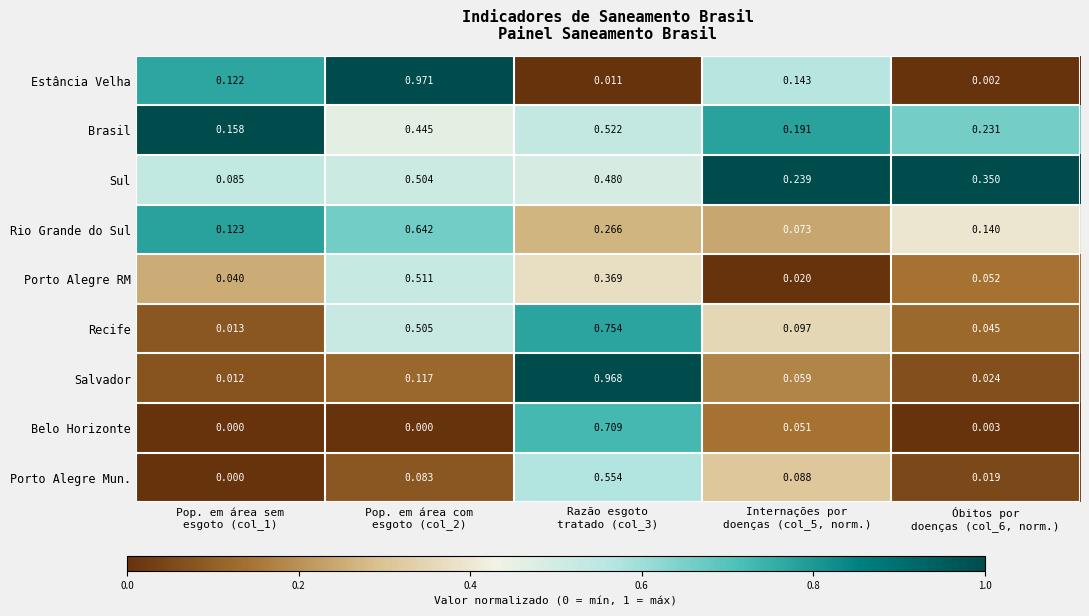

List the series in order of their peak value, highest first.

Estância Velha, Salvador, Recife, Belo Horizonte, Rio Grande do Sul, Porto Alegre Mun., Brasil, Porto Alegre RM, Sul